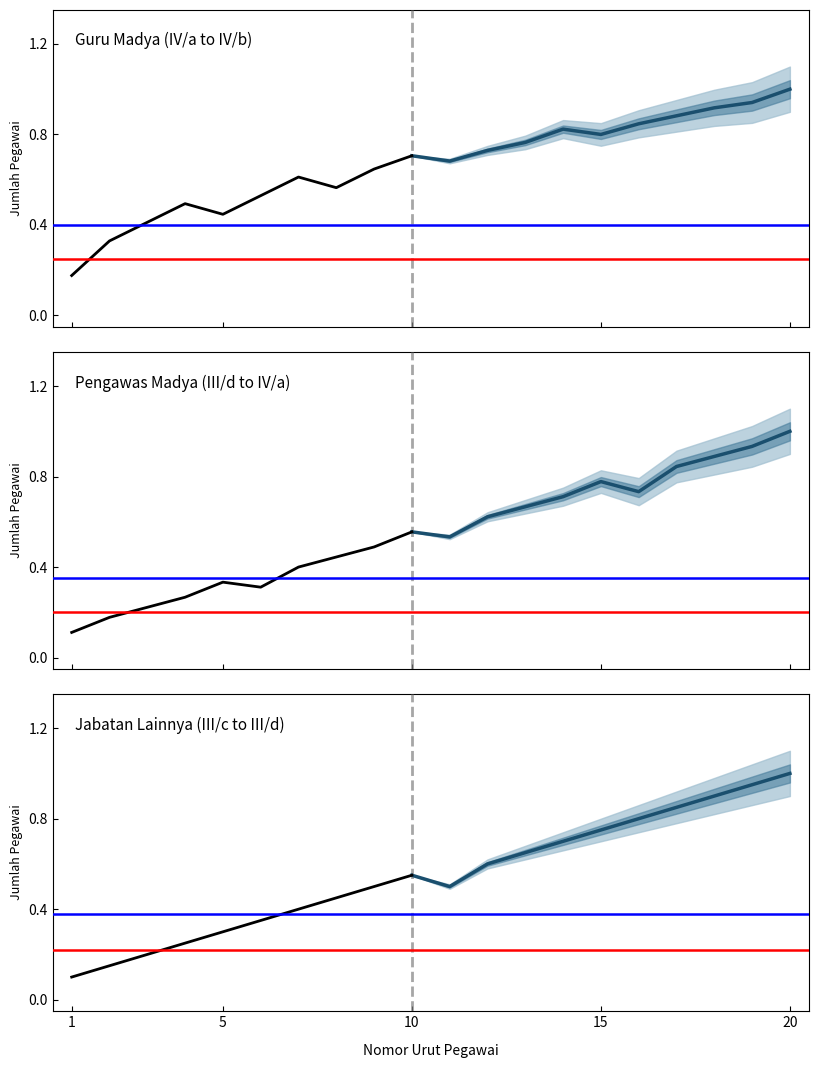

What is the sum of all IV/a to IV/b values?

4.9